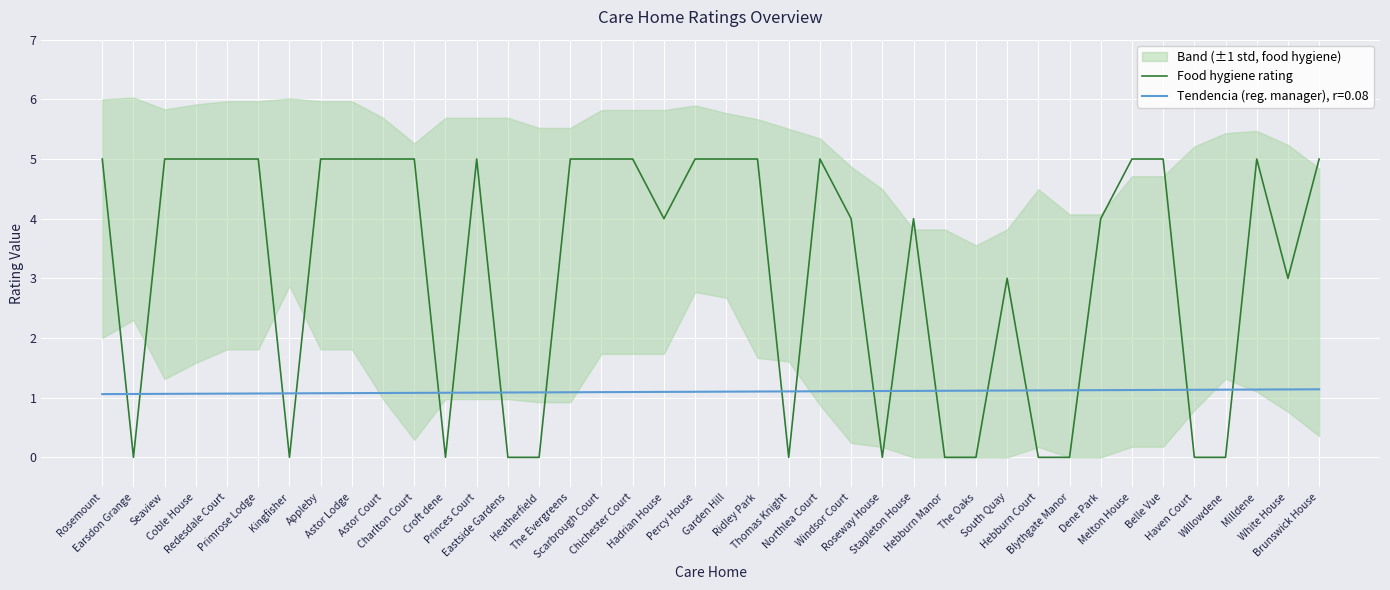

Is it true that the value at Hebburn Manor is 3?

False